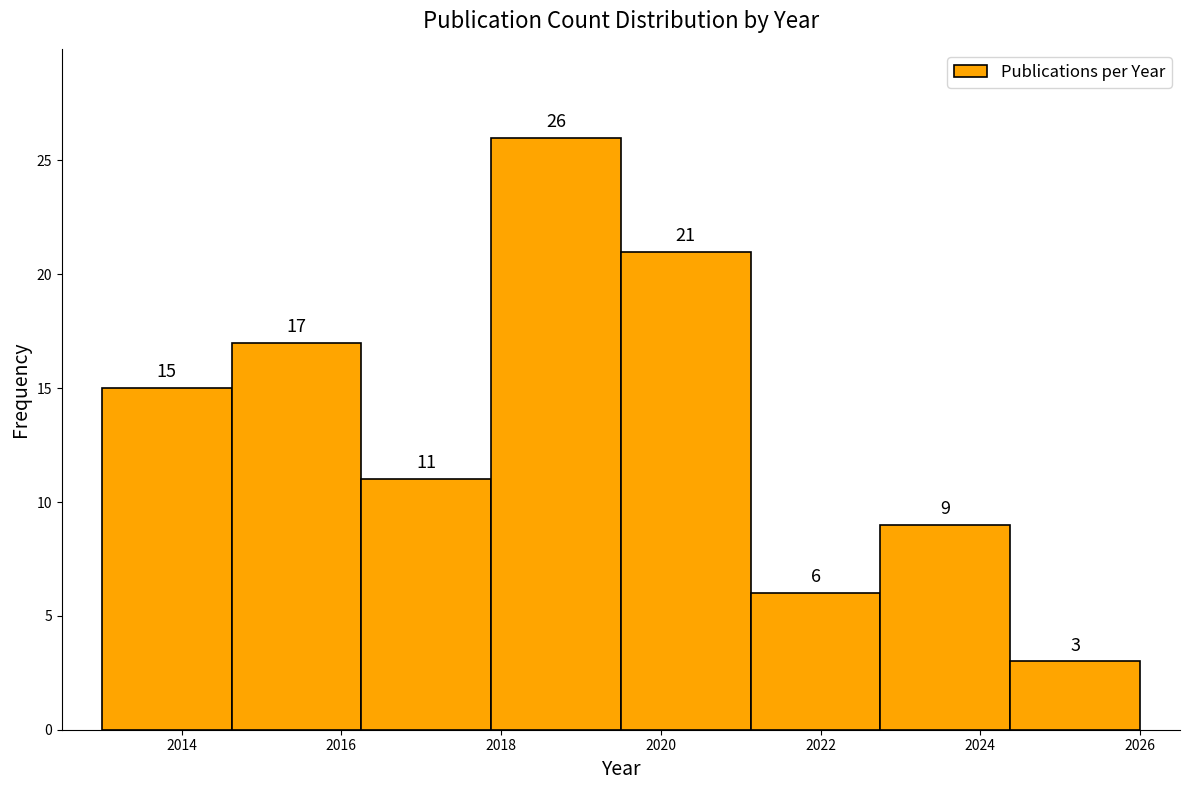

Over which range of the x-axis is the bar tallest?

2017.8 to 2019.6